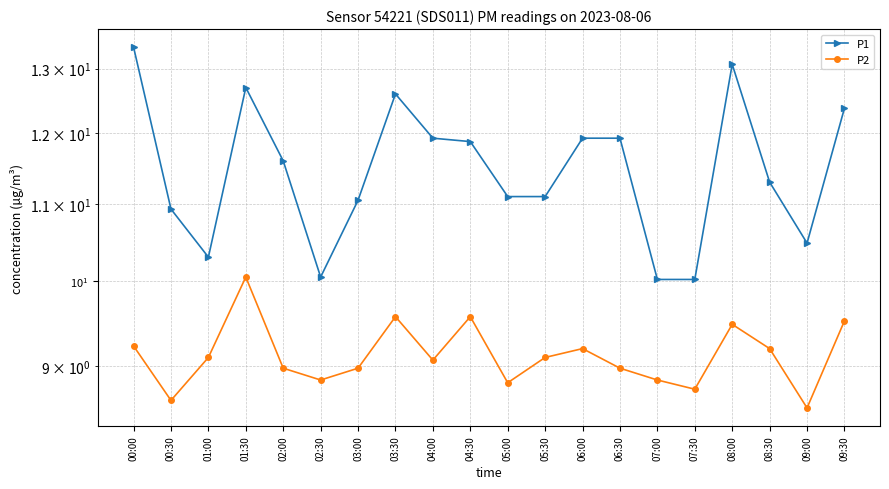

True or false: P2 and P1 intersect in this chart.

False